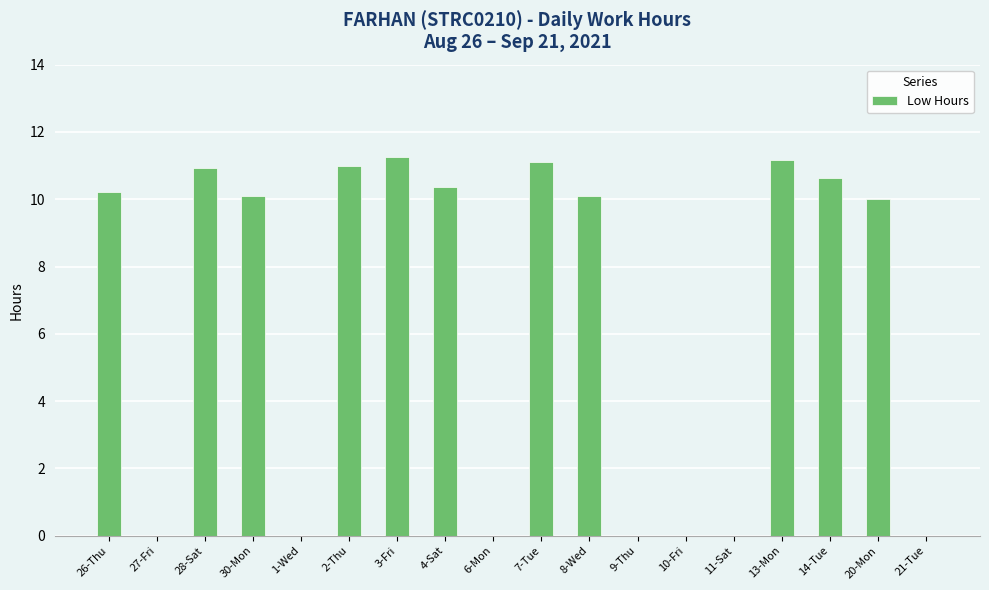

What is the sum of the values at 8-Wed and 28-Sat?

21.0